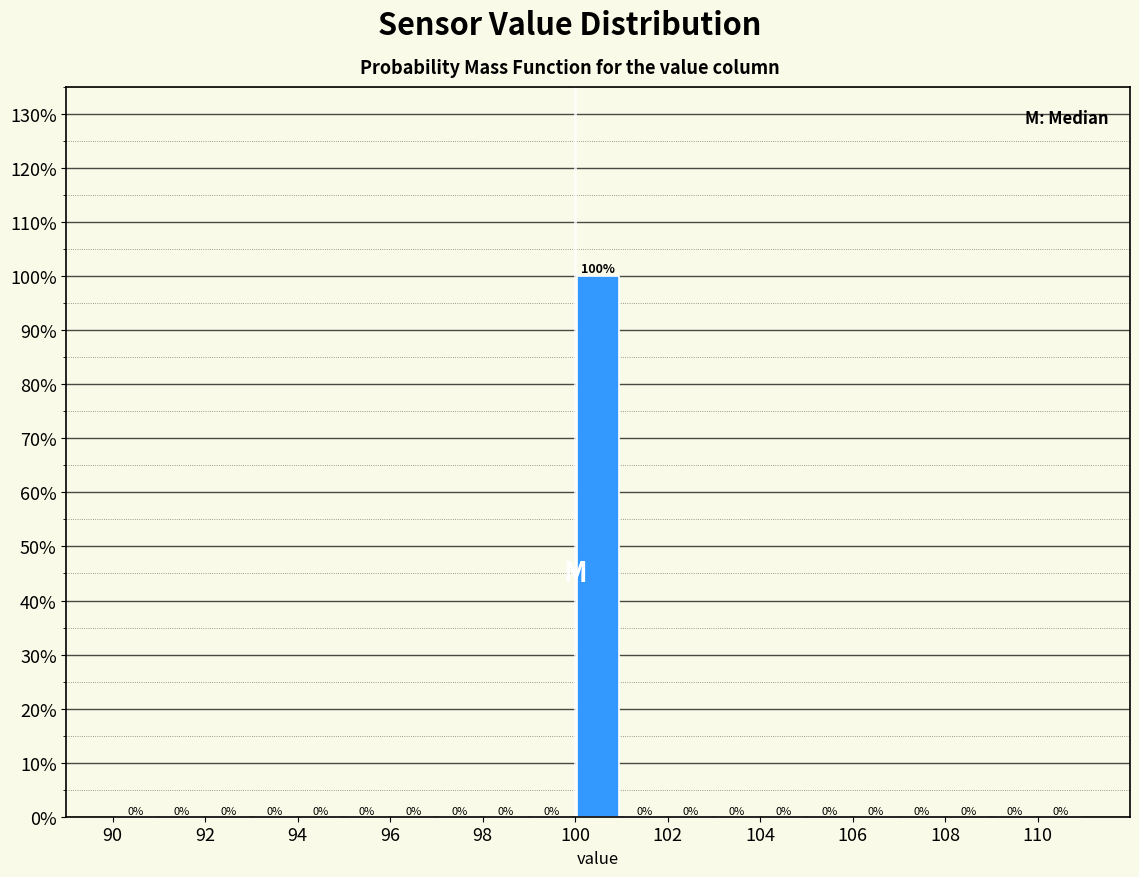

Reading left to right, transcribe this chart: for each bar, give the range it covers on the x-axis and its height.

90 to 91: 0
91 to 92: 0
92 to 93: 0
93 to 94: 0
94 to 95: 0
95 to 96: 0
96 to 97: 0
97 to 98: 0
98 to 99: 0
99 to 100: 0
100 to 101: 100
101 to 102: 0
102 to 103: 0
103 to 104: 0
104 to 105: 0
105 to 106: 0
106 to 107: 0
107 to 108: 0
108 to 109: 0
109 to 110: 0
110 to 111: 0